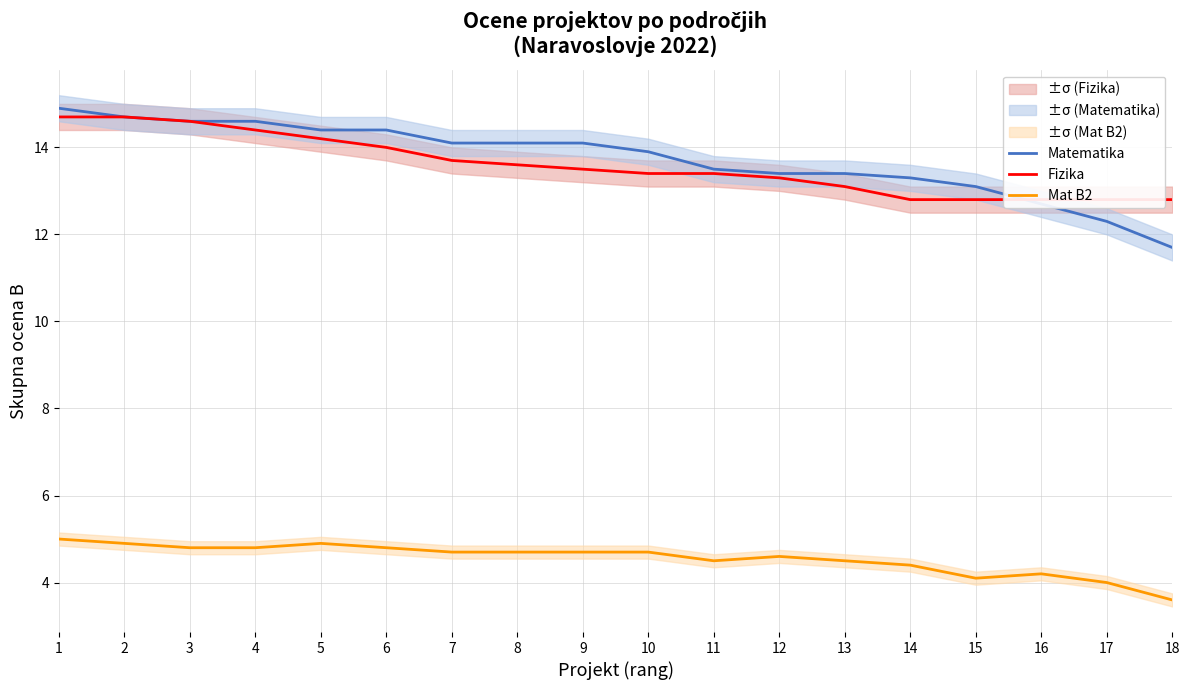

At which label is Fizika closest to 13?

13